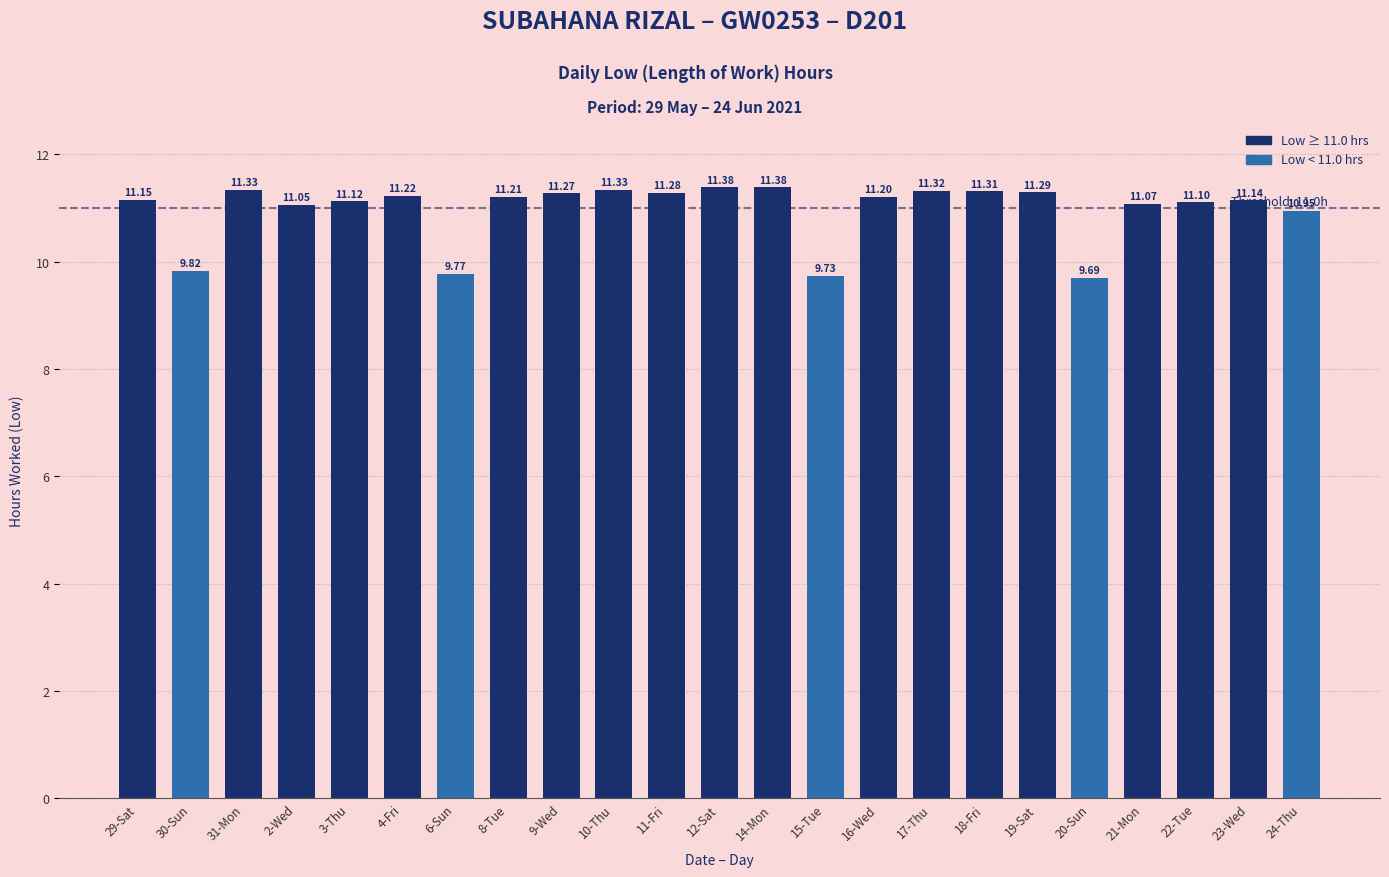

How many bars are there in total?

23